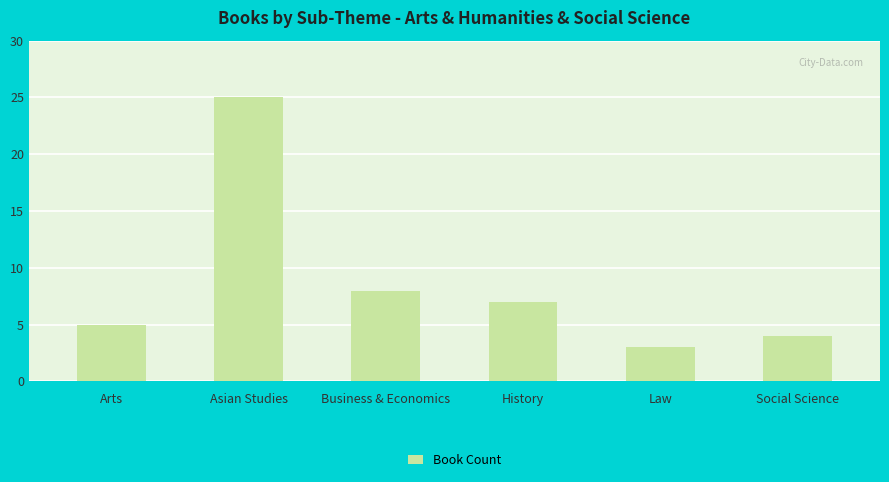

How many series are shown in this chart?

1